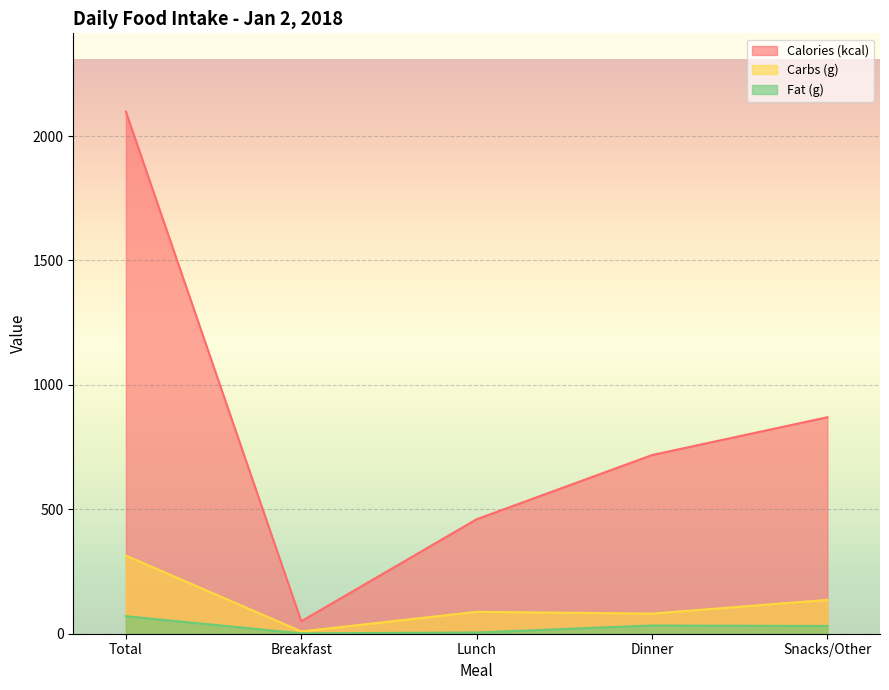

Between Lunch and Dinner, which series saw the biggest shift?

Calories (kcal)